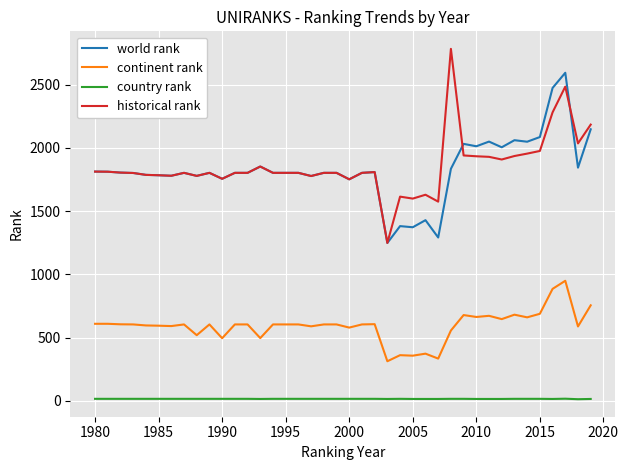

Does the chart display data point markers on the line(s)?

No